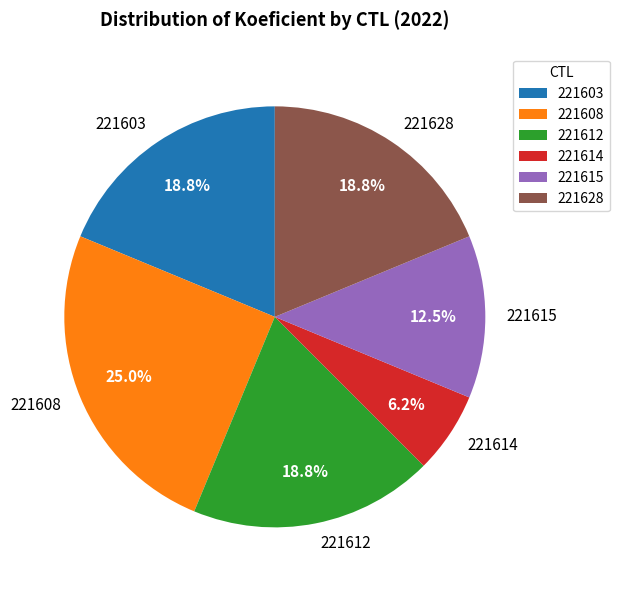

What percentage is the 221614 slice, to the nearest percent?

6%